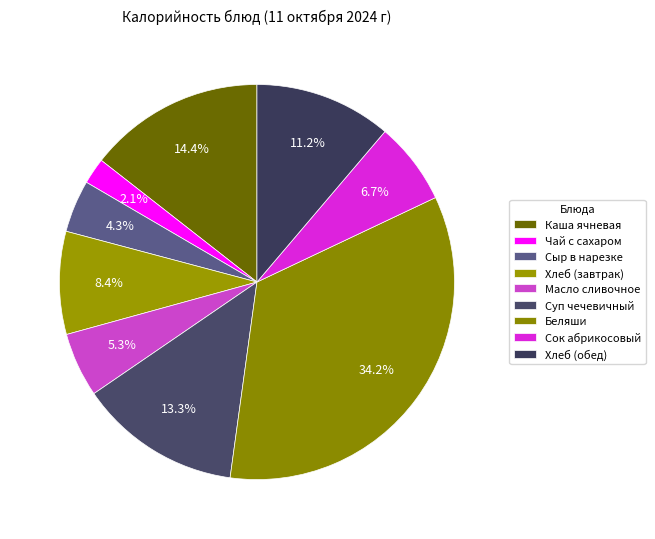

Is Хлеб (завтрак) the majority of the pie?

No